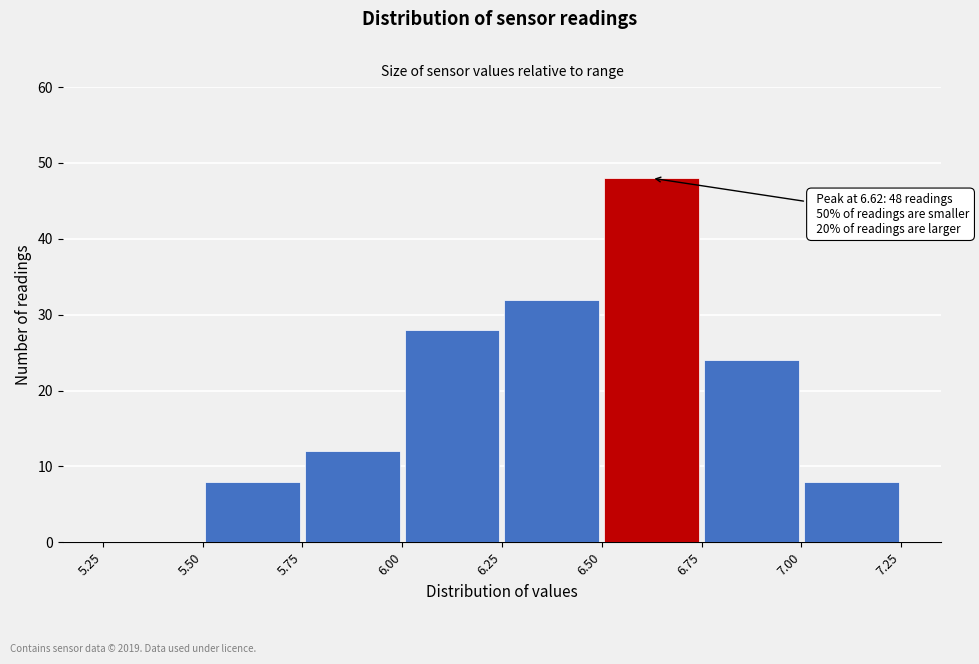

Over which range of the x-axis is the bar tallest?

6.50 to 6.75